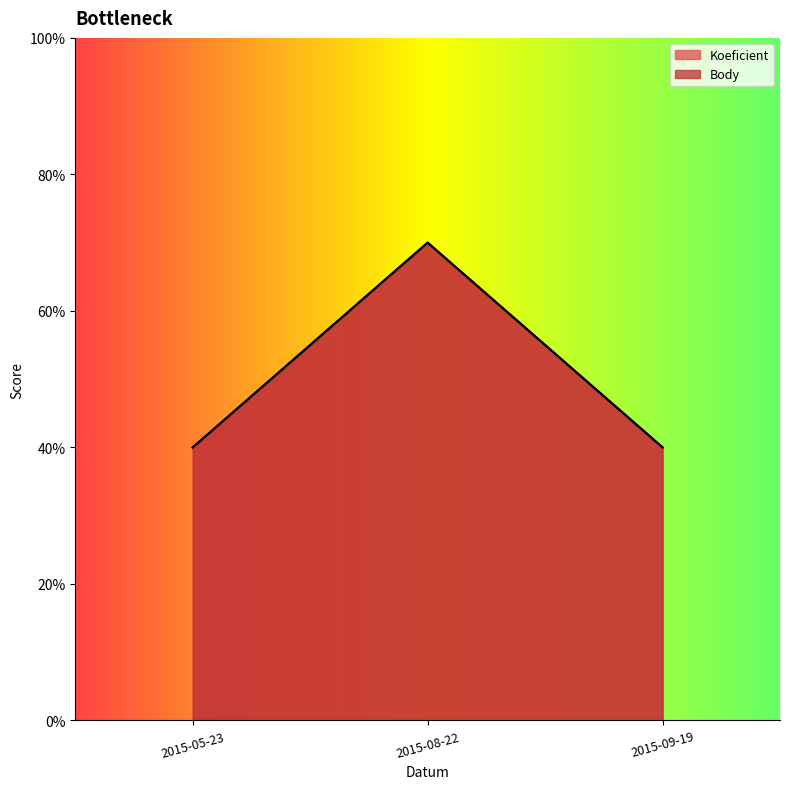

What is the label of the 2nd point from the left?

2015-08-22